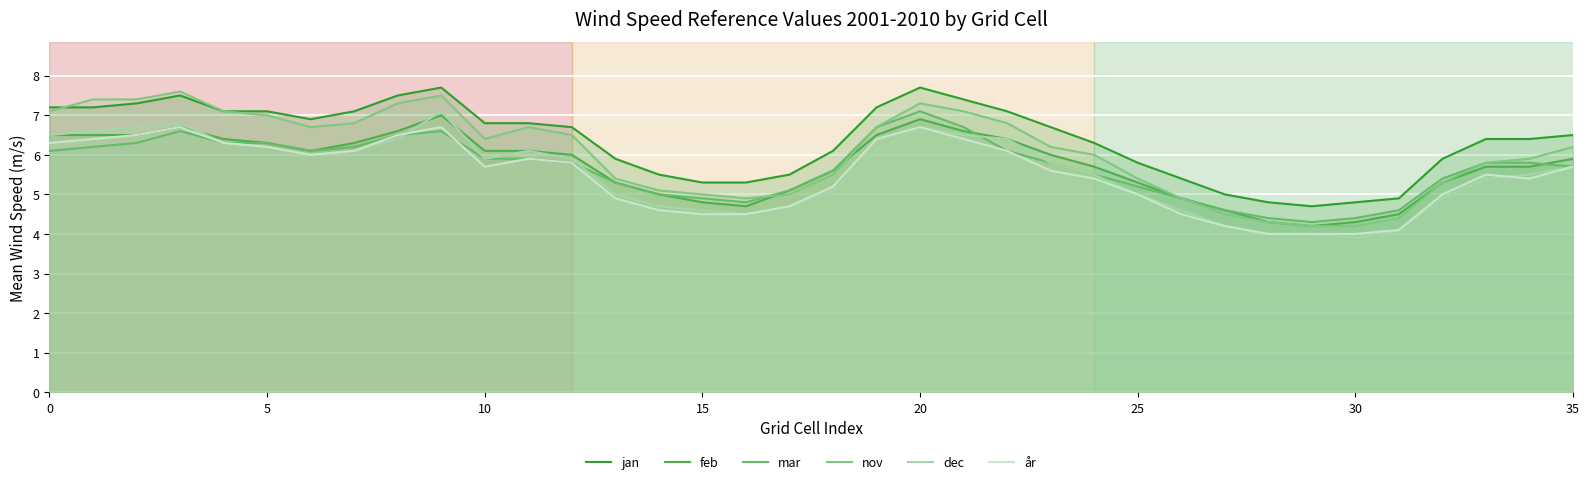

At which label is mar closest to 5?

14